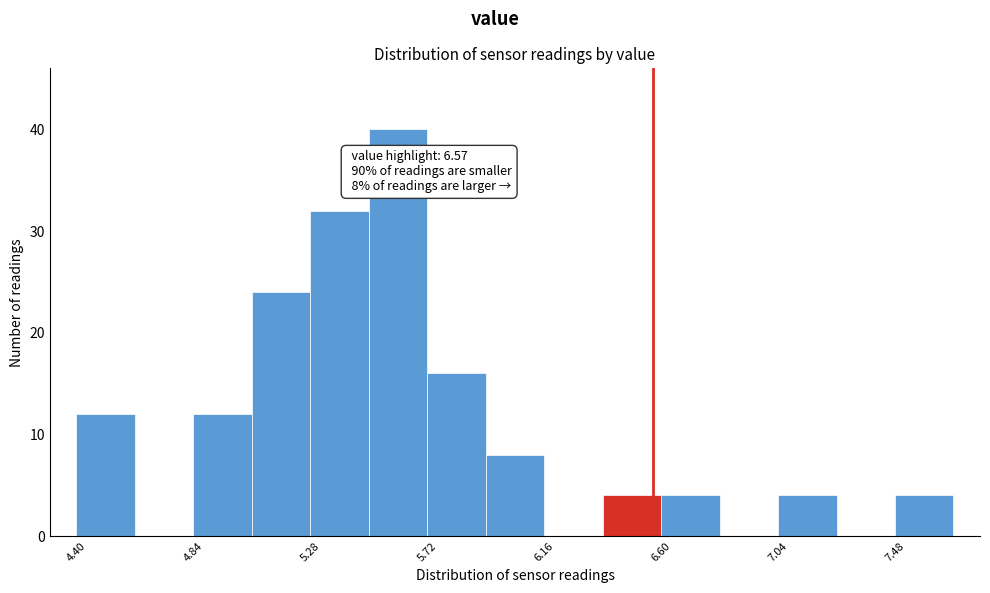

Which range on the x-axis has the tallest bar?

5.50 to 5.72